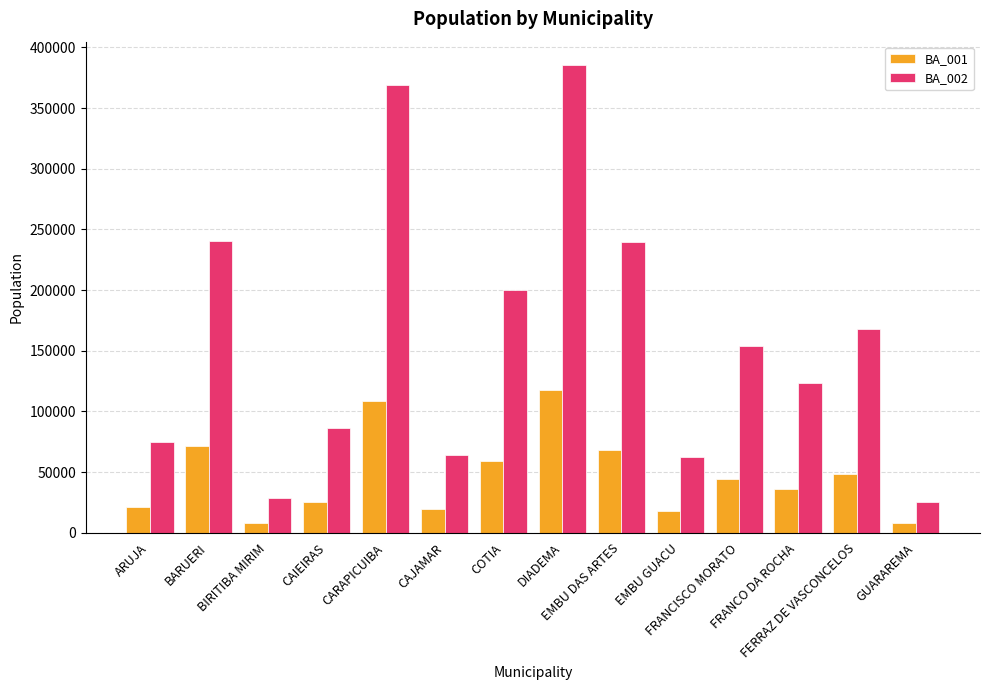

What is the lowest value of the BA_001 series?

7759